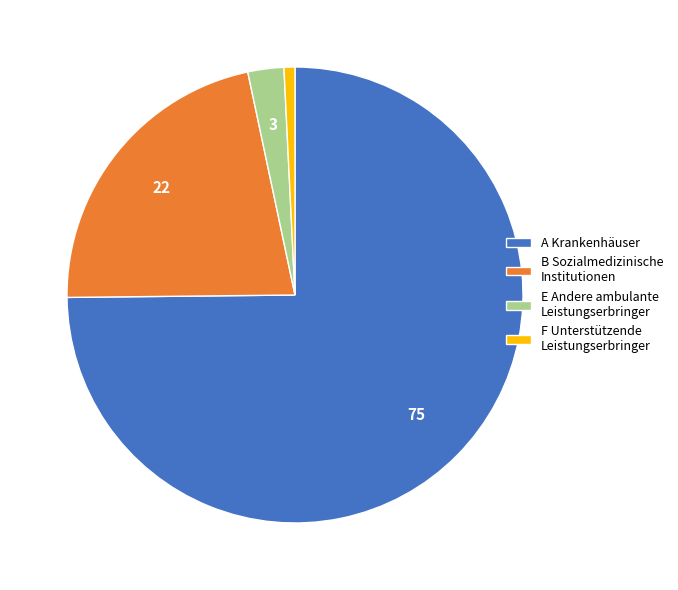

Does any single category account for the majority?

Yes